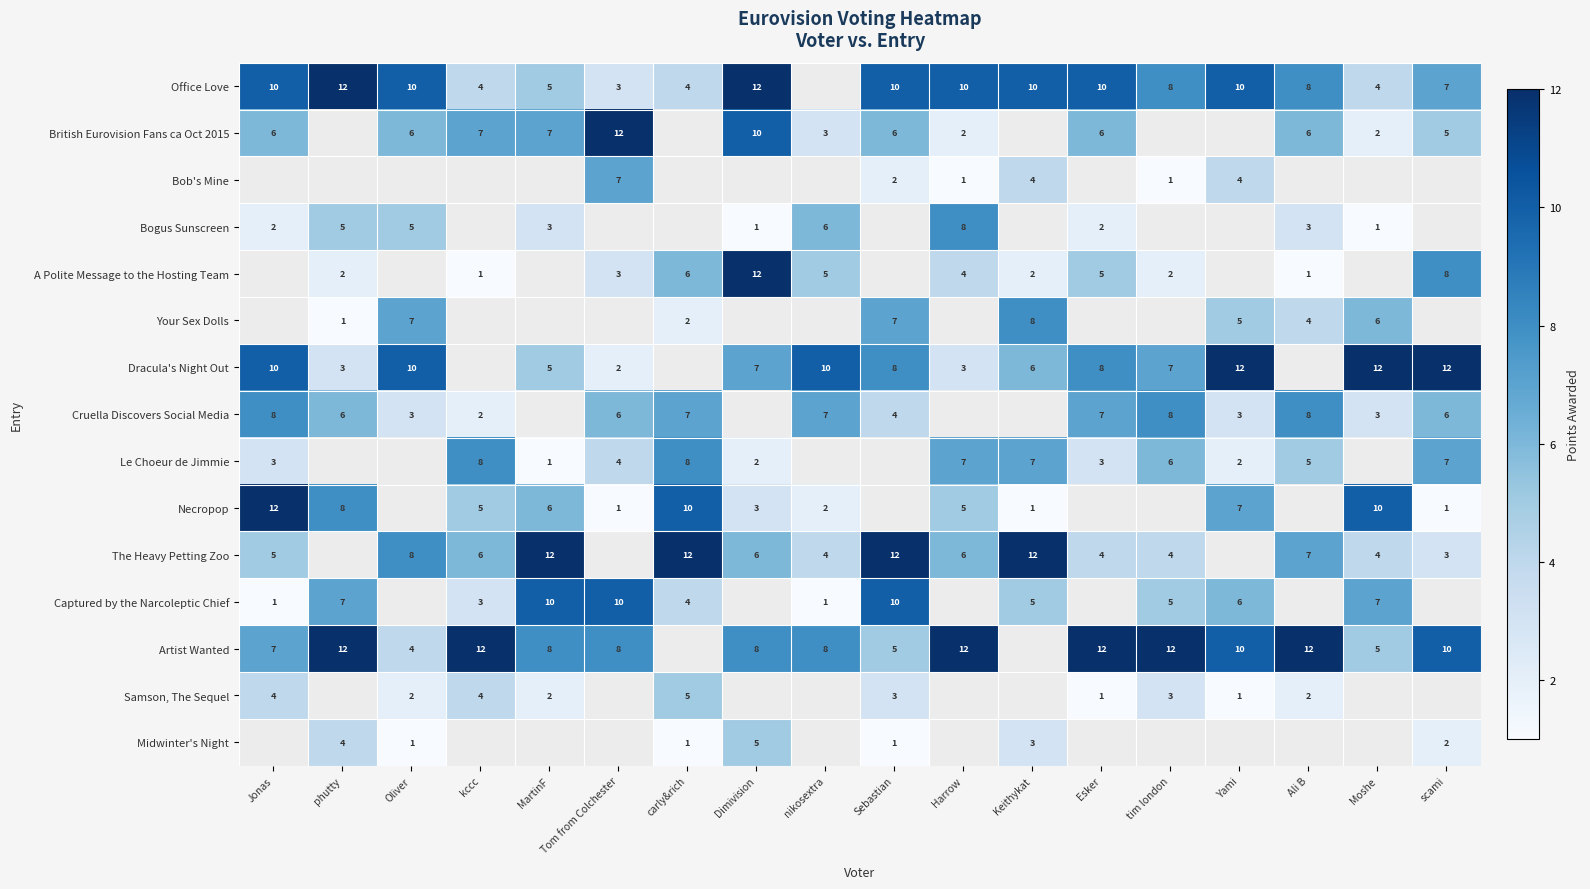

Between tim london and phutty, which is larger?

phutty